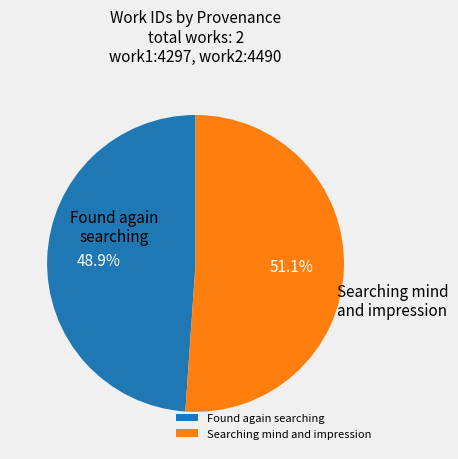

Which slice is the smallest?

Found again searching